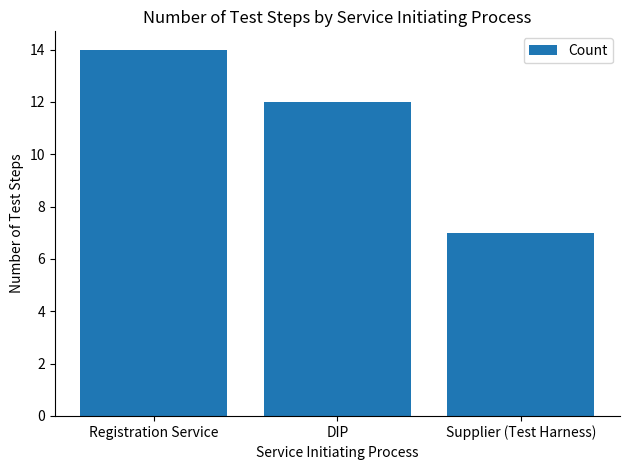

How many data points are less than 12?

1